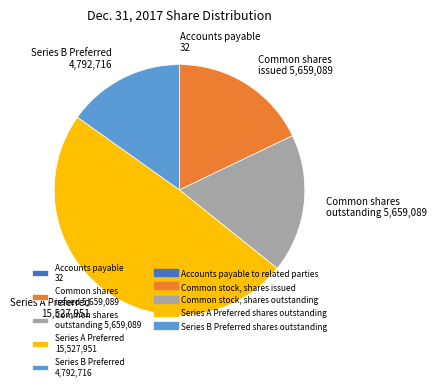

What is the largest slice in the pie chart?

Series A Preferred 15,527,951